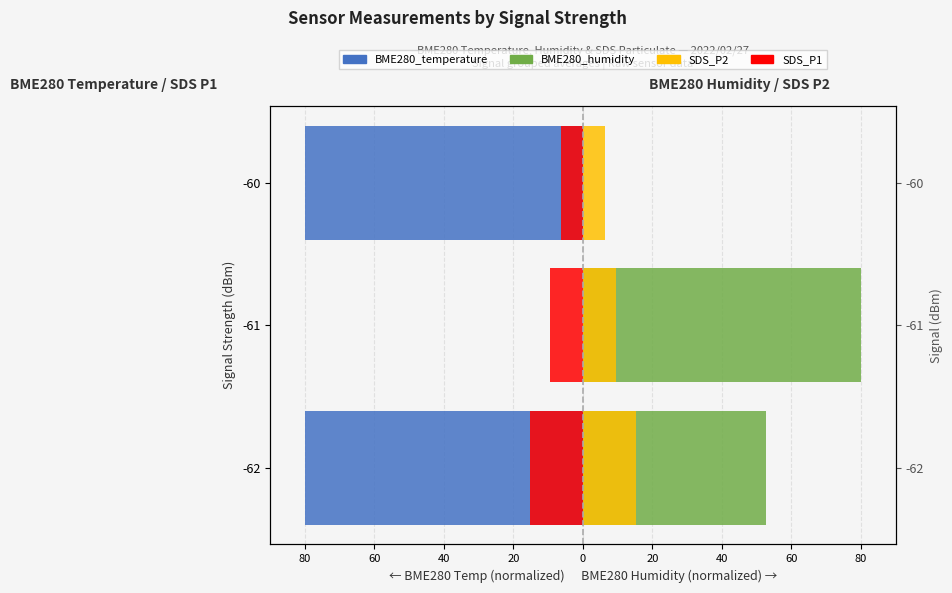

Rank the series by their maximum value, from lowest to highest.

SDS_P1, BME280_temperature, SDS_P2, BME280_humidity